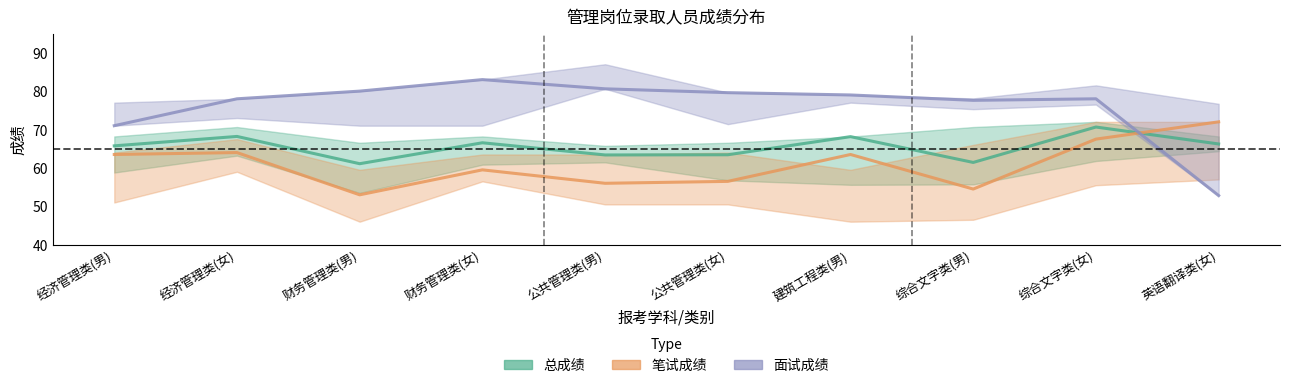

The 笔试成绩 series shows 72.0 at 英语翻译类(女). True or false?

True